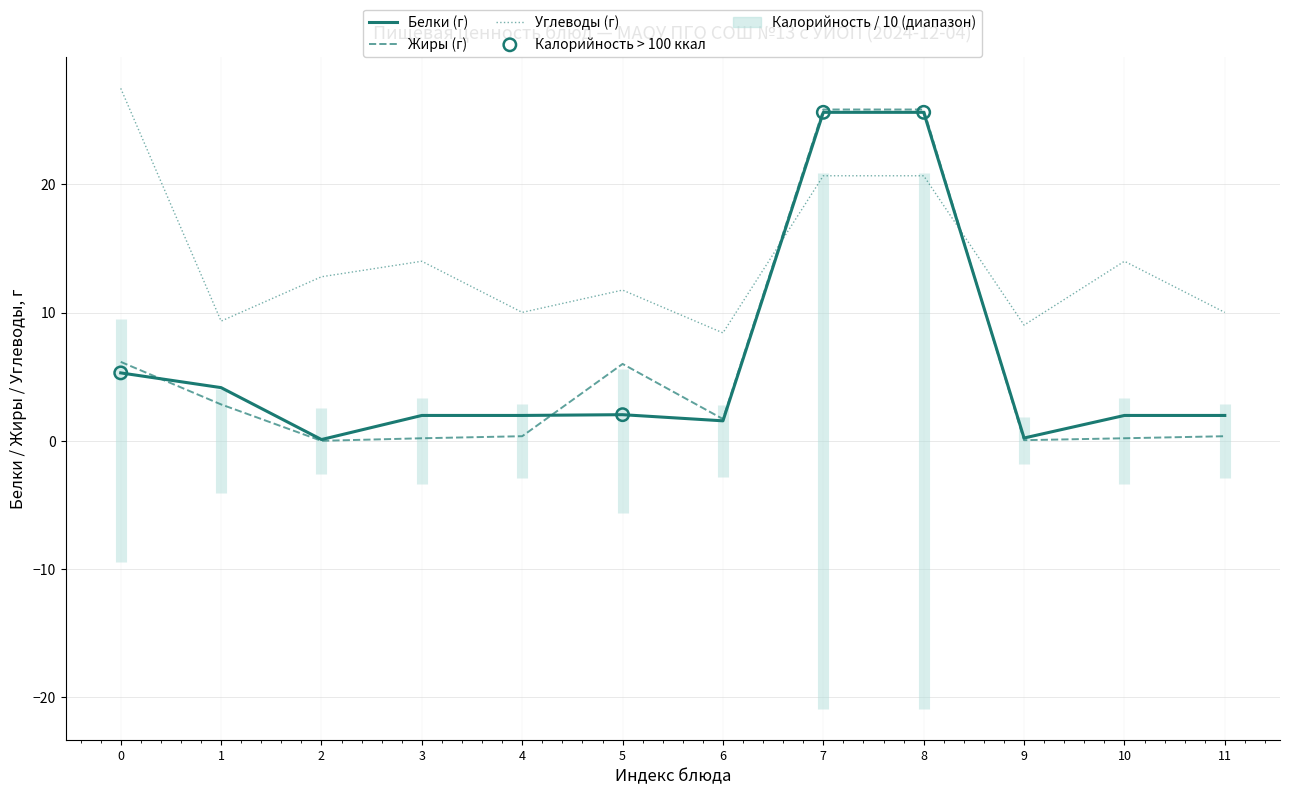

Which series contains the lowest Y value?

Жиры (г)